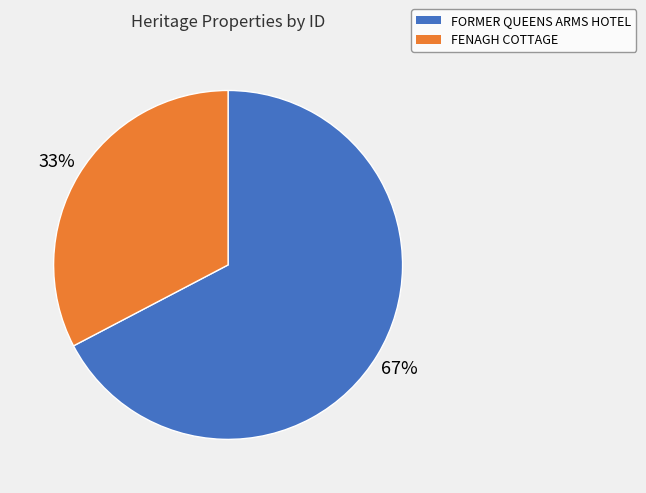

True or false: FENAGH COTTAGE accounts for 23% of the total.

False